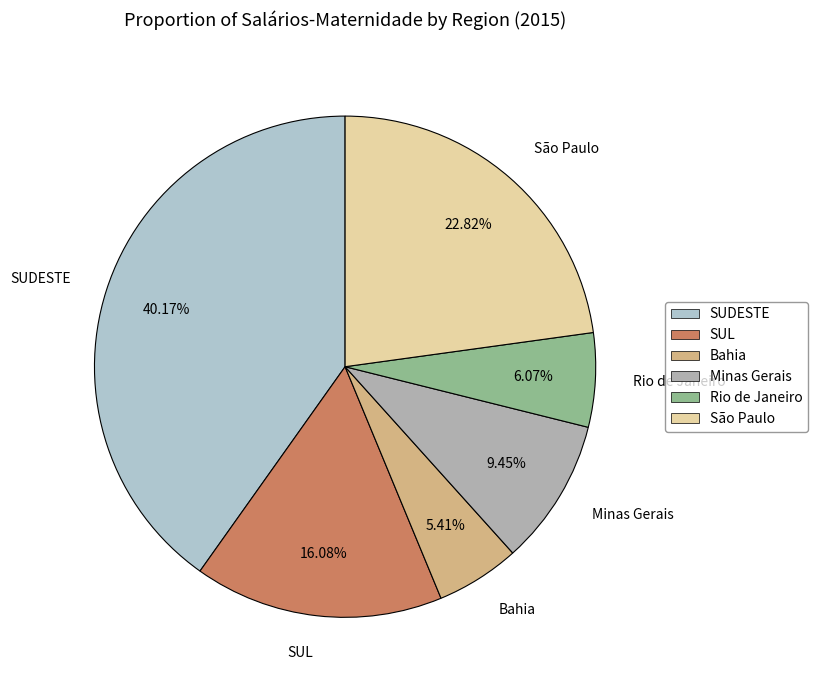

Does Rio de Janeiro account for over 50% of the chart?

No